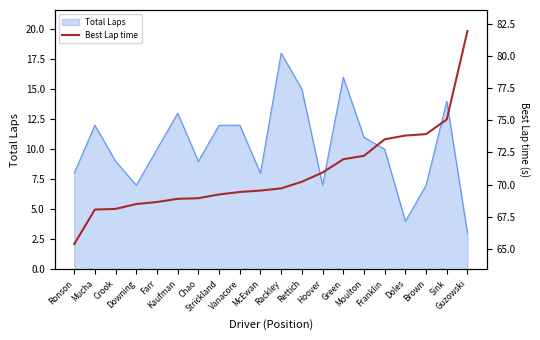

The chart shows a value of 69.7 at Rackley. True or false?

True